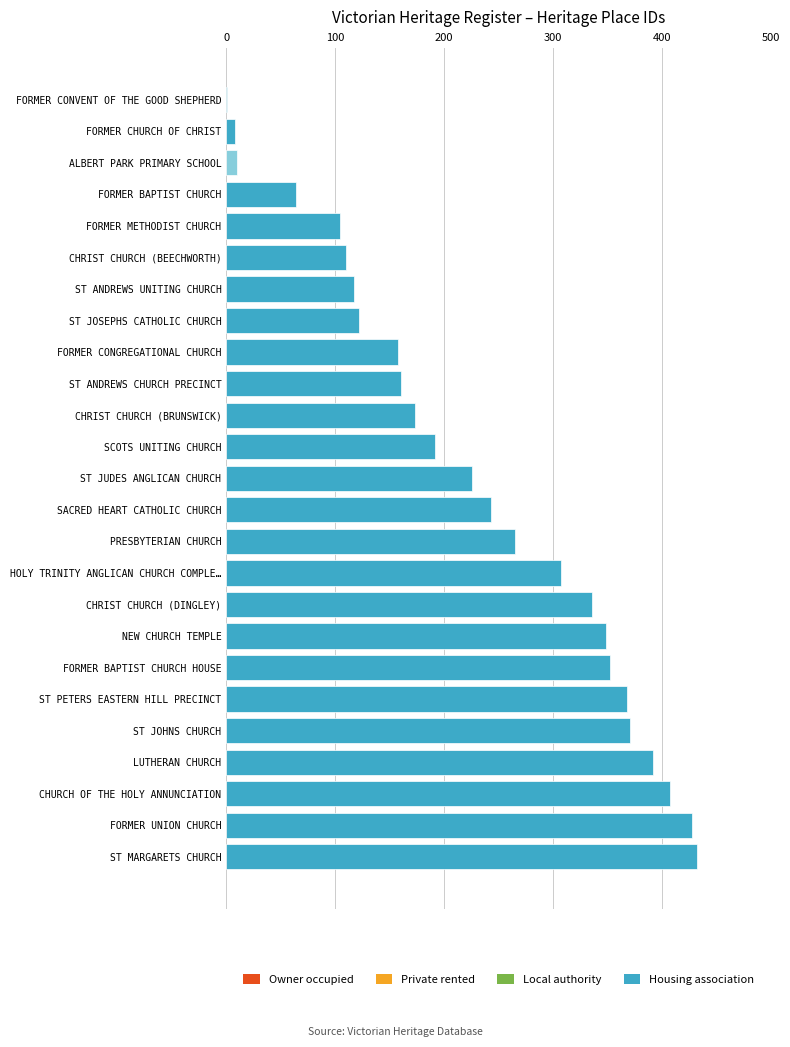

Reading top to bottom, list all the values displayed in this chart.

FORMER CONVENT OF THE GOOD SHEPHERD=1	FORMER CHURCH OF CHRIST=8	ALBERT PARK PRIMARY SCHOOL=10	FORMER BAPTIST CHURCH=64	FORMER METHODIST CHURCH=104	CHRIST CHURCH (BEECHWORTH)=110	ST ANDREWS UNITING CHURCH=117	ST JOSEPHS CATHOLIC CHURCH=122	FORMER CONGREGATIONAL CHURCH=158	ST ANDREWS CHURCH PRECINCT=160	CHRIST CHURCH (BRUNSWICK)=173	SCOTS UNITING CHURCH=192	ST JUDES ANGLICAN CHURCH=226	SACRED HEART CATHOLIC CHURCH=243	PRESBYTERIAN CHURCH=265	HOLY TRINITY ANGLICAN CHURCH COMPLE…=307	CHRIST CHURCH (DINGLEY)=336	NEW CHURCH TEMPLE=349	FORMER BAPTIST CHURCH HOUSE=352	ST PETERS EASTERN HILL PRECINCT=368	ST JOHNS CHURCH=371	LUTHERAN CHURCH=392	CHURCH OF THE HOLY ANNUNCIATION=407	FORMER UNION CHURCH=428	ST MARGARETS CHURCH=432